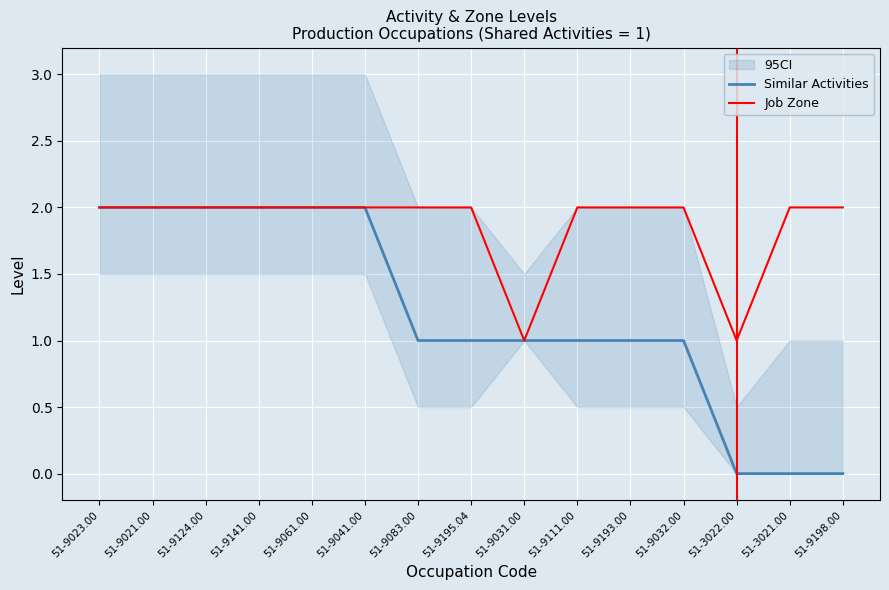

True or false: Similar Activities has more than 0 points higher than both neighbors.

False